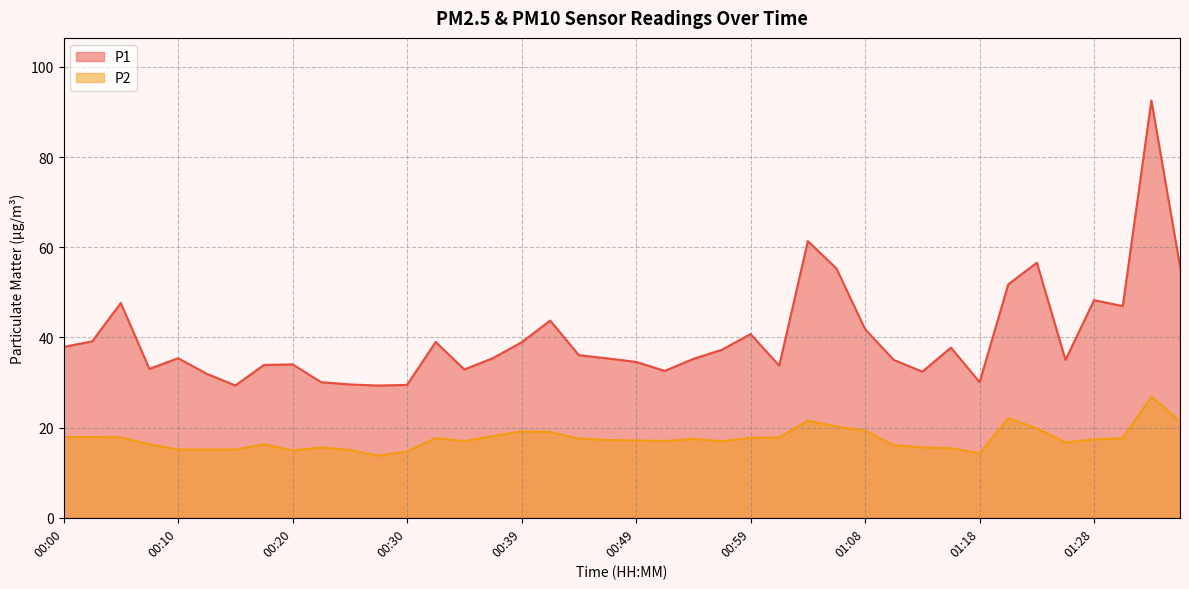

What position from the left is 00:15?

7